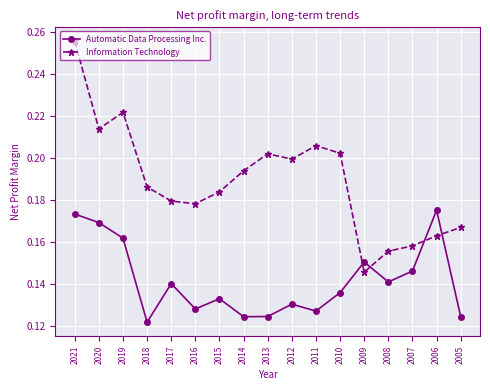

At which category does the chart reach its minimum across all series?

2018